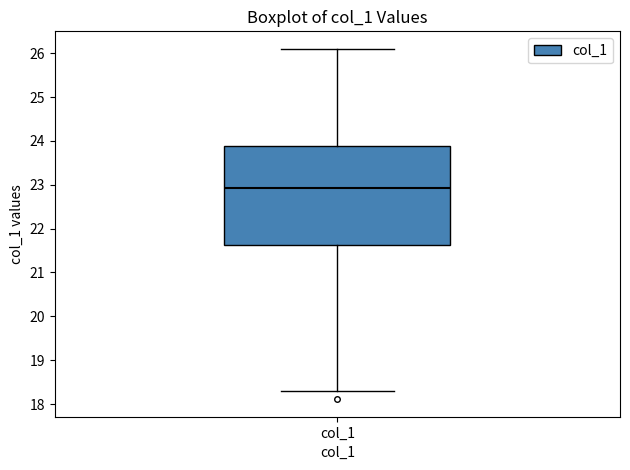

Transcribe this box plot: give where the median line is, the range the box spans, and where the two whiskers end, as read against the y-axis. The values are not printed on the chart, so give them approximately, as read against the axis.

median 22.9, box 21.6 to 23.9, whiskers 18.3 to 26.1